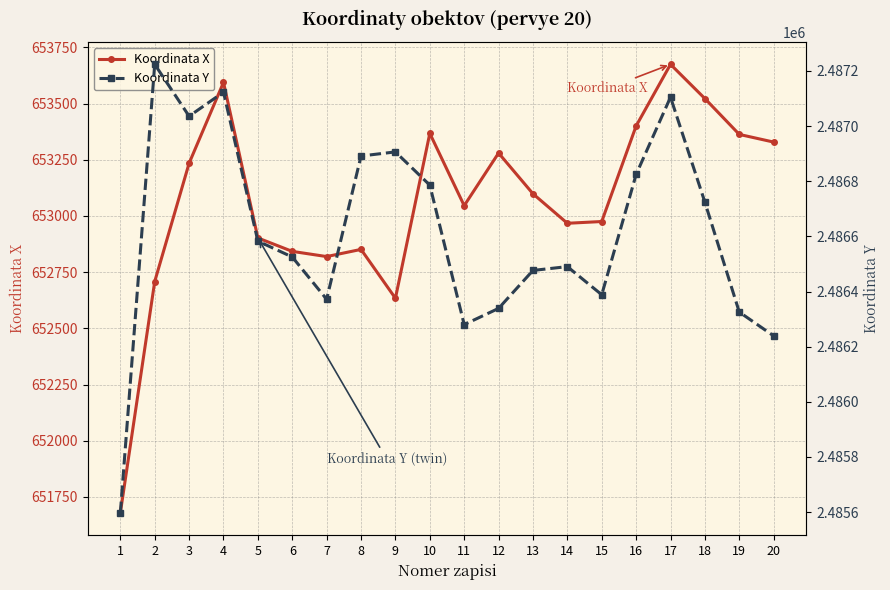

What value does the Koordinata Y series have at 8?

2486891.5